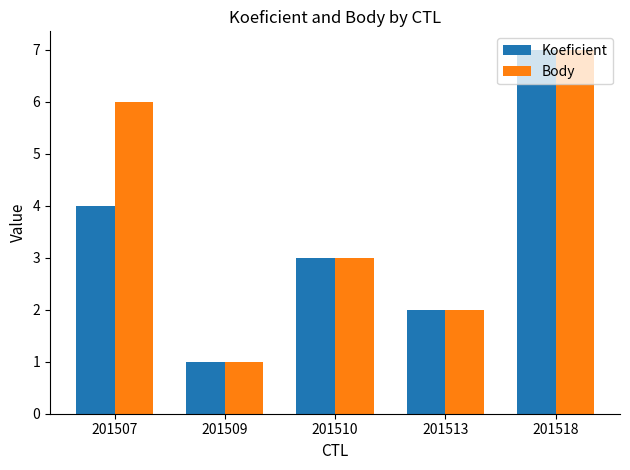

True or false: Koeficient has a value of 2 at 201513.

True